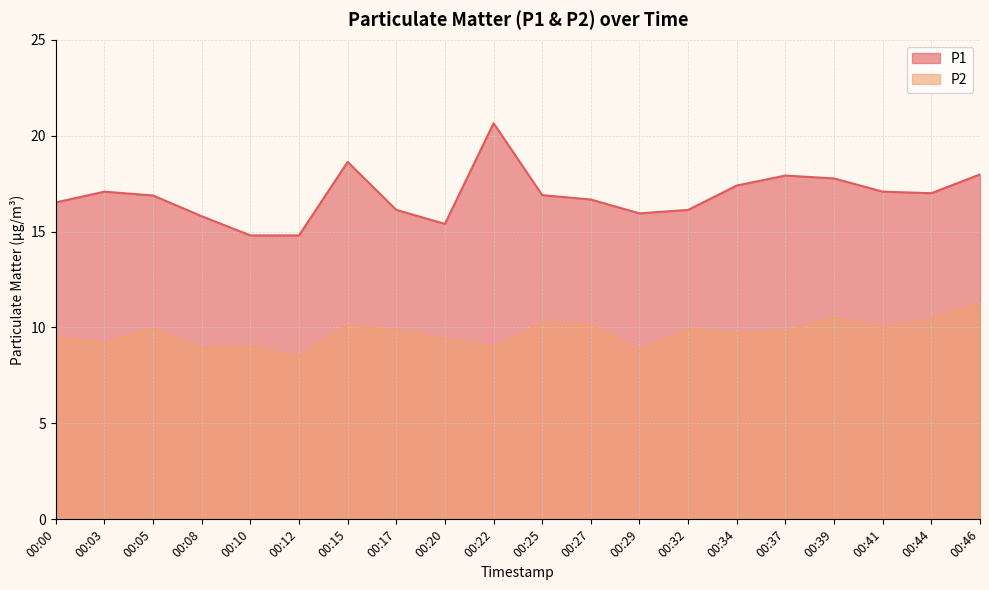

Reading left to right, what are all the values shown in this chart?

P1: 00:00=16.5	00:03=17.1	00:05=16.9	00:08=15.8	00:10=14.8	00:12=14.8	00:15=18.6	00:17=16.1	00:20=15.4	00:22=20.6	00:25=16.9	00:27=16.7	00:29=15.9	00:32=16.1	00:34=17.4	00:37=17.9	00:39=17.8	00:41=17.1	00:44=17.0	00:46=18.0
P2: 00:00=9.4	00:03=9.2	00:05=9.9	00:08=8.9	00:10=9.0	00:12=8.5	00:15=10.1	00:17=9.8	00:20=9.4	00:22=8.9	00:25=10.2	00:27=10.2	00:29=8.8	00:32=9.9	00:34=9.7	00:37=9.8	00:39=10.5	00:41=10.0	00:44=10.4	00:46=11.3